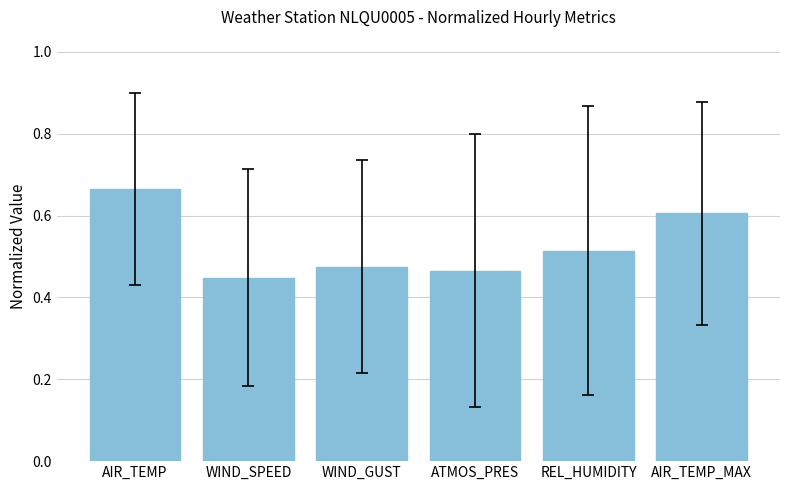

Which category has the highest value across all series?

AIR_TEMP